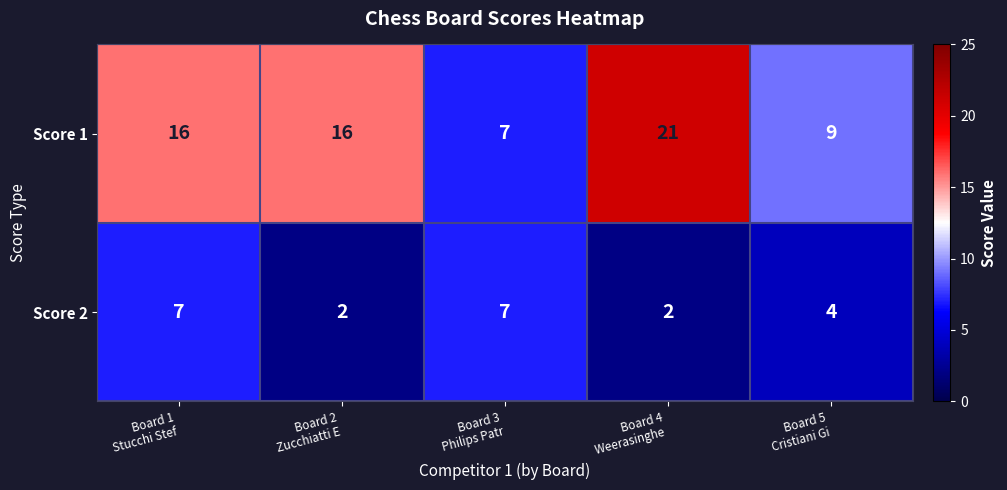

What is the difference between the maximum and minimum values in the Score 2 series?

5